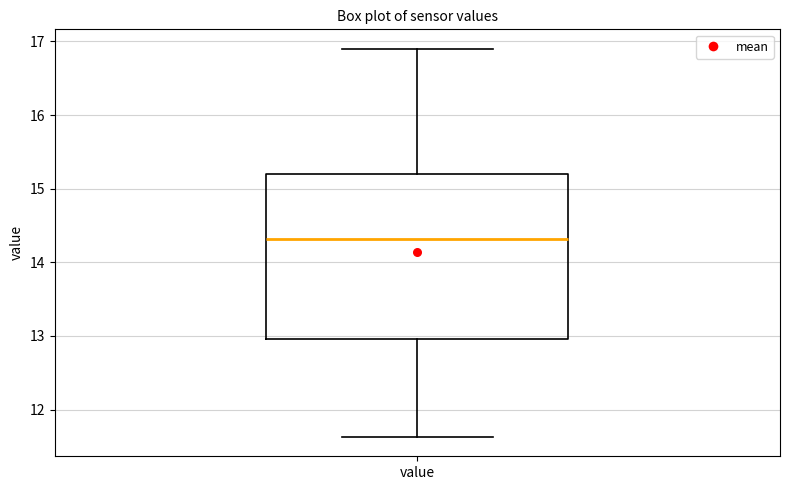

Where is the upper edge of the box for value on the y-axis? The values are not printed on the chart, so give them approximately, as read against the axis.

15.2